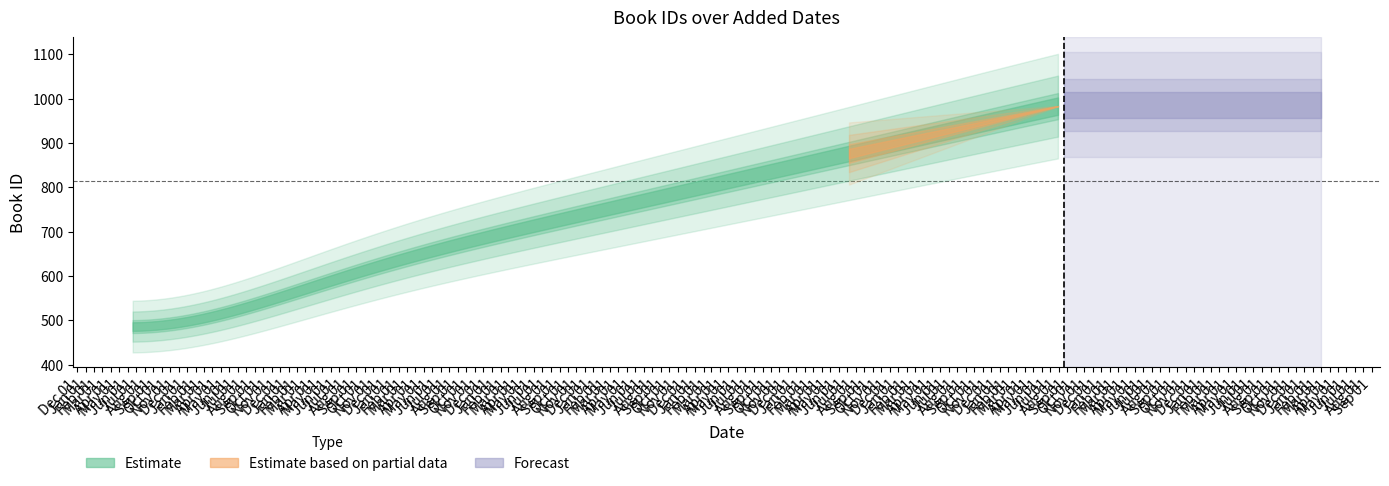

How many lines are shown in the chart?

2